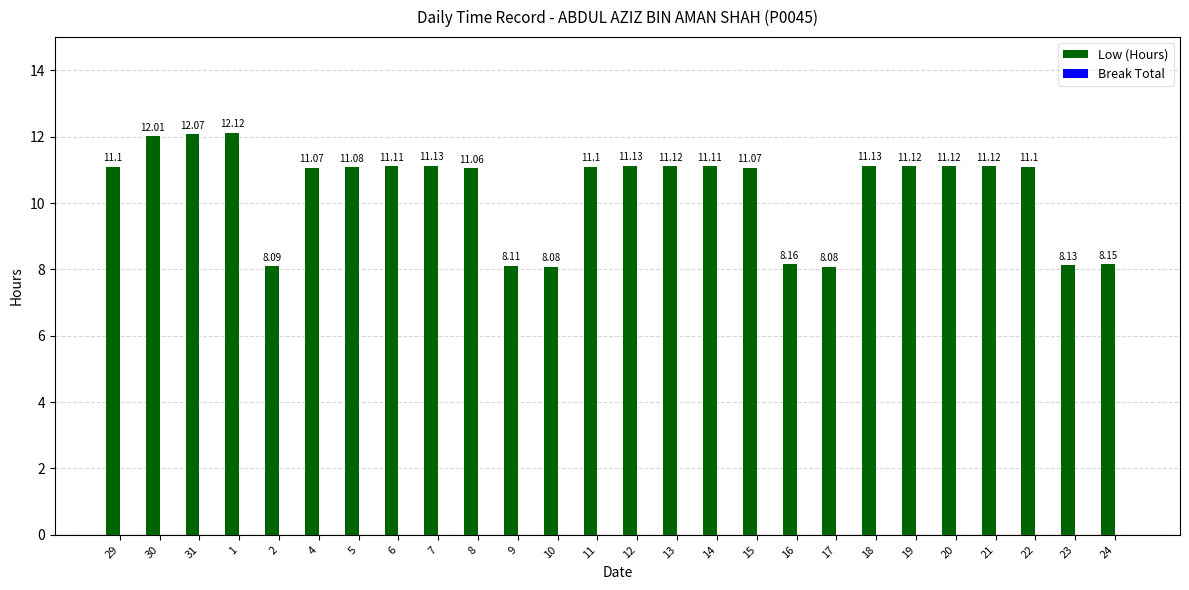

Between 4 and 8, which is larger?

4